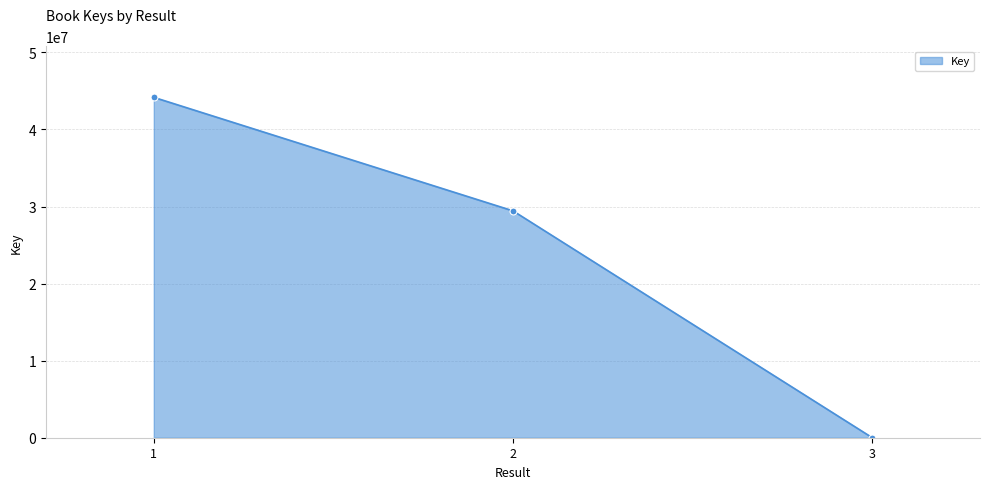

Between 1 and 3, which is larger?

1